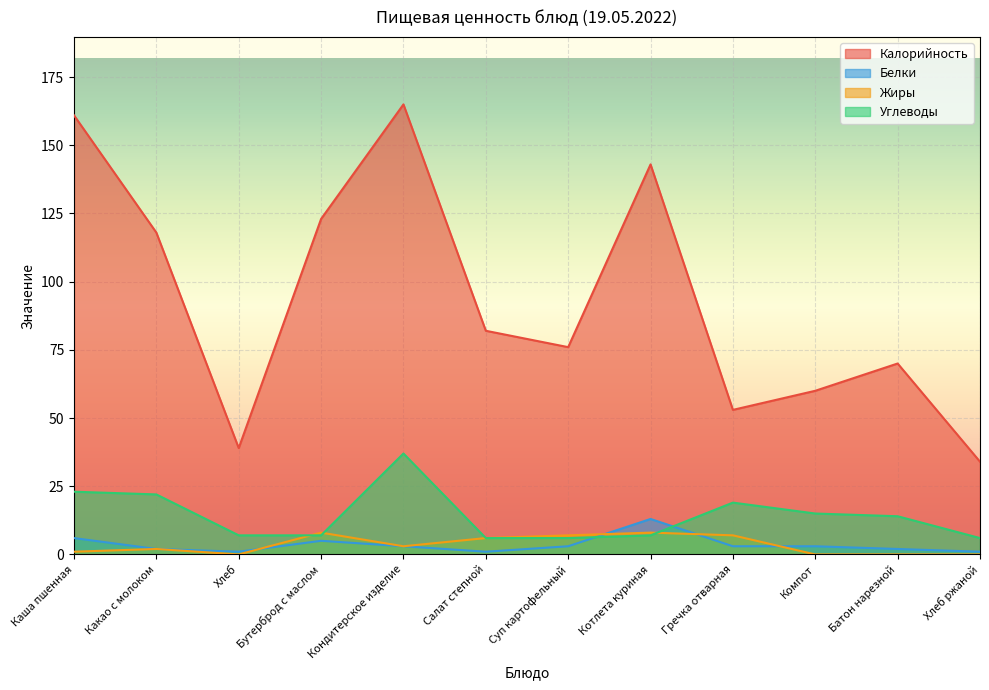

What is the label of the 6th point from the left?

Салат степной